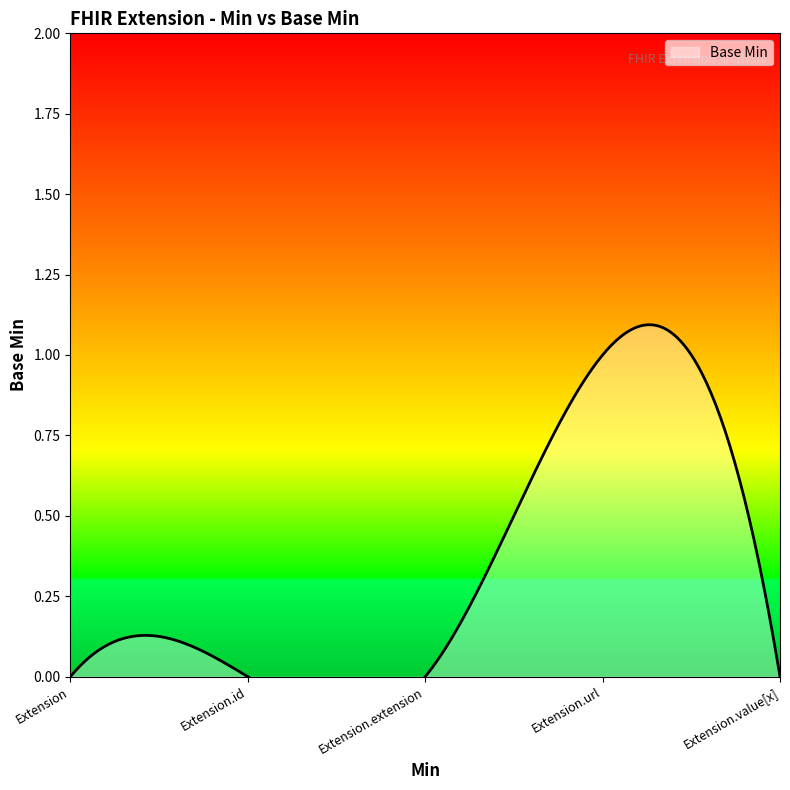

How many distinct data groups are displayed?

1